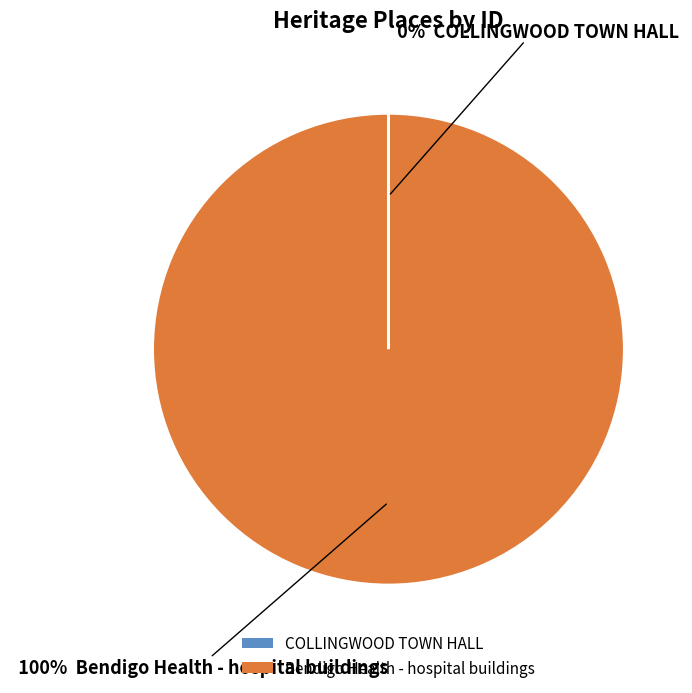

To the nearest percent, what percentage of the pie is Bendigo Health - hospital buildings?

100%